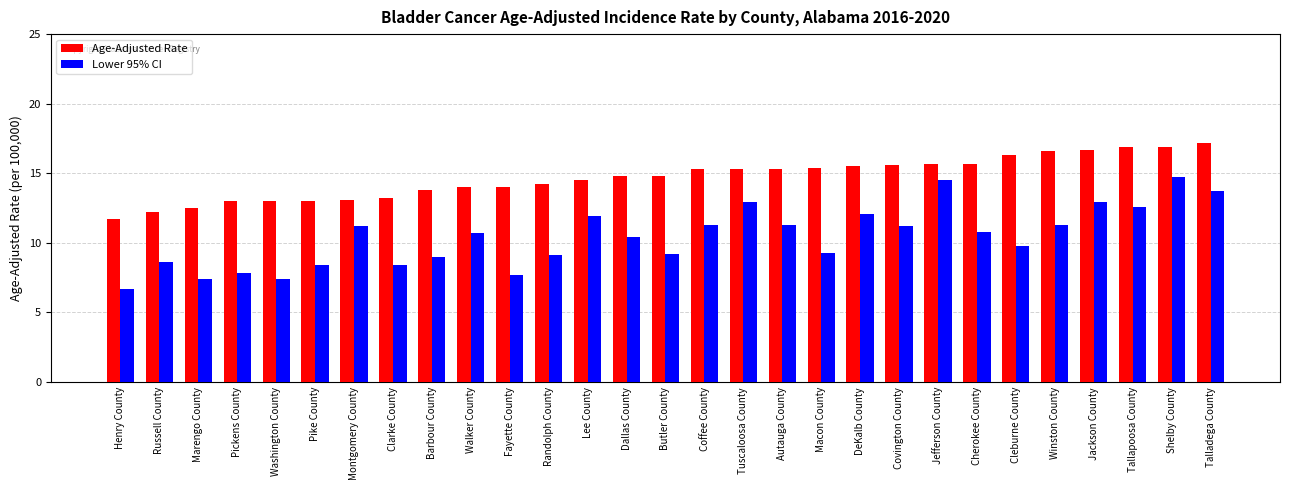

What value does the Lower 95% CI series have at Lee County?

11.9